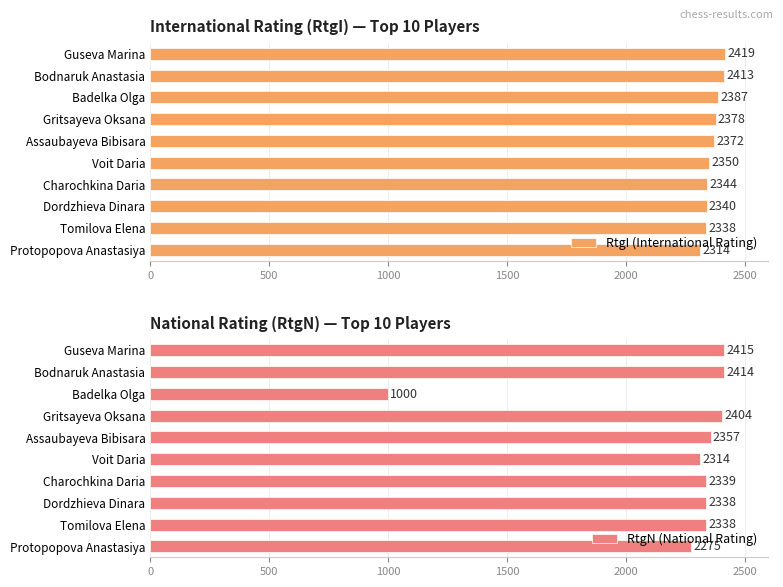

Where is RtgN (National Rating) nearest to the value 1707?

Protopopova Anastasiya